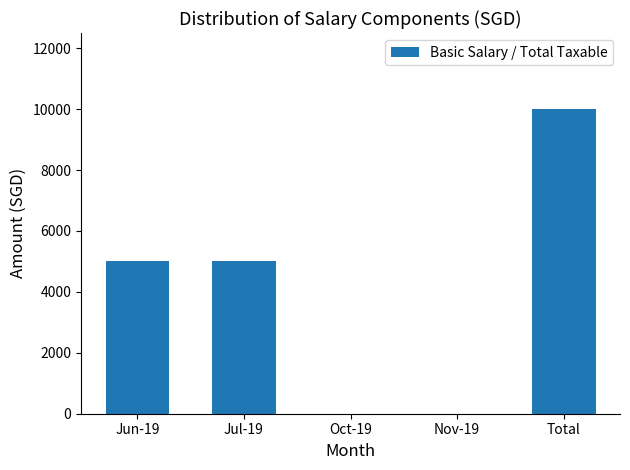

What is the sum of all values?

20000